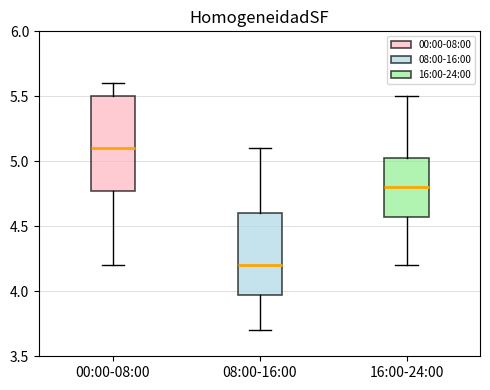

Reading left to right, transcribe this box plot: for each box, give where its median line is, the range the box spans, and where its two whiskers end, as read against the y-axis. The values are not printed on the chart, so give them approximately, as read against the axis.

00:00-08:00: median 5.10, box 4.80 to 5.50, whiskers 4.20 to 5.60
08:00-16:00: median 4.20, box 4.00 to 4.60, whiskers 3.70 to 5.10
16:00-24:00: median 4.80, box 4.60 to 5.05, whiskers 4.20 to 5.50